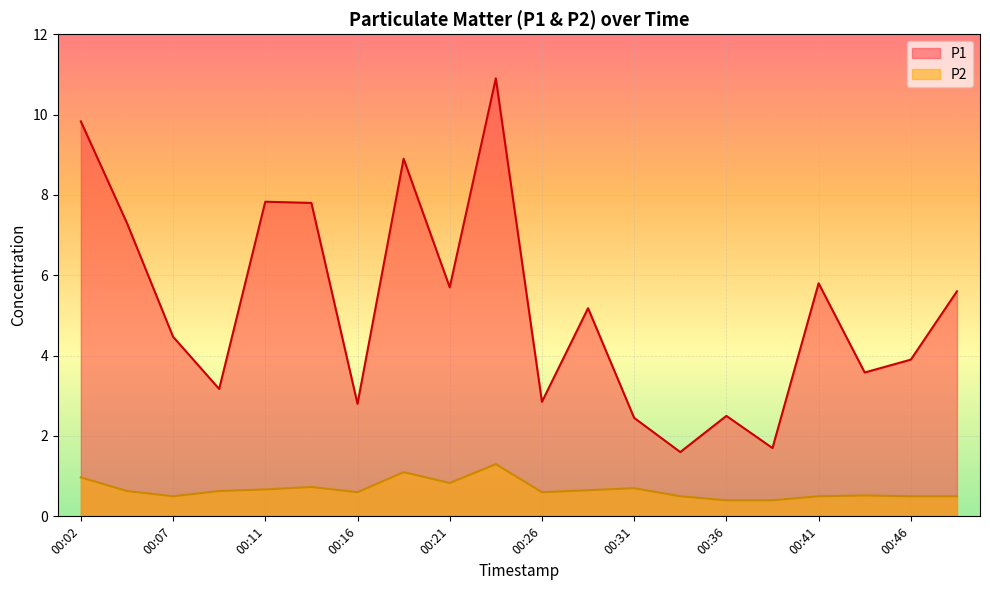

True or false: P1 and P2 cross at least once.

False